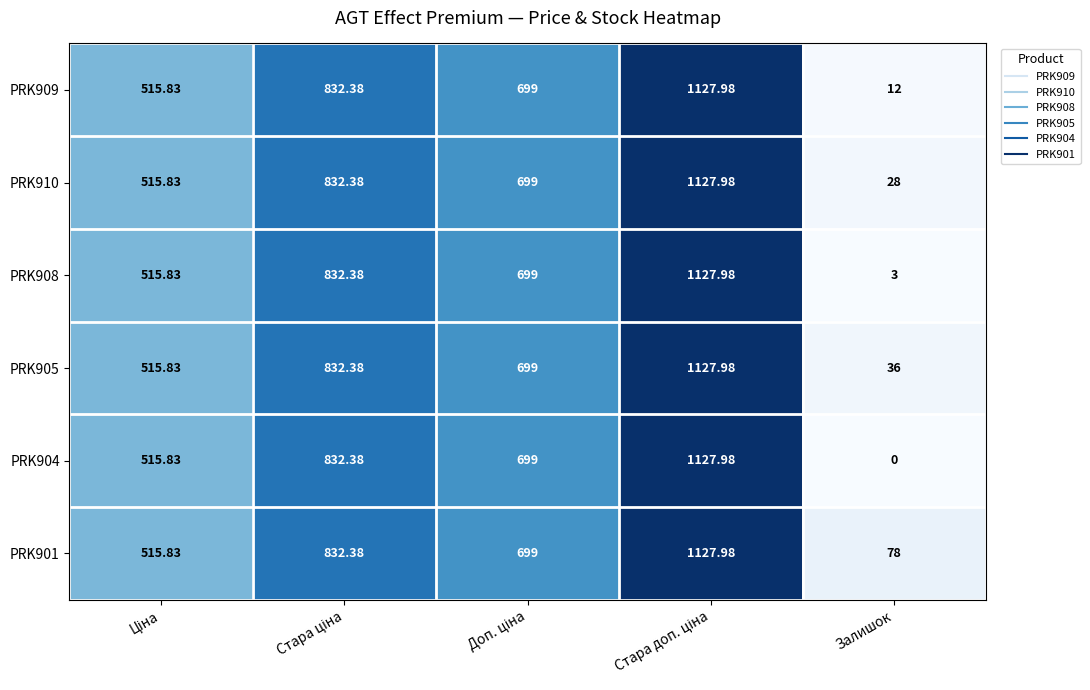

What is the spread (max minus min) of values at Залишок?

78.0